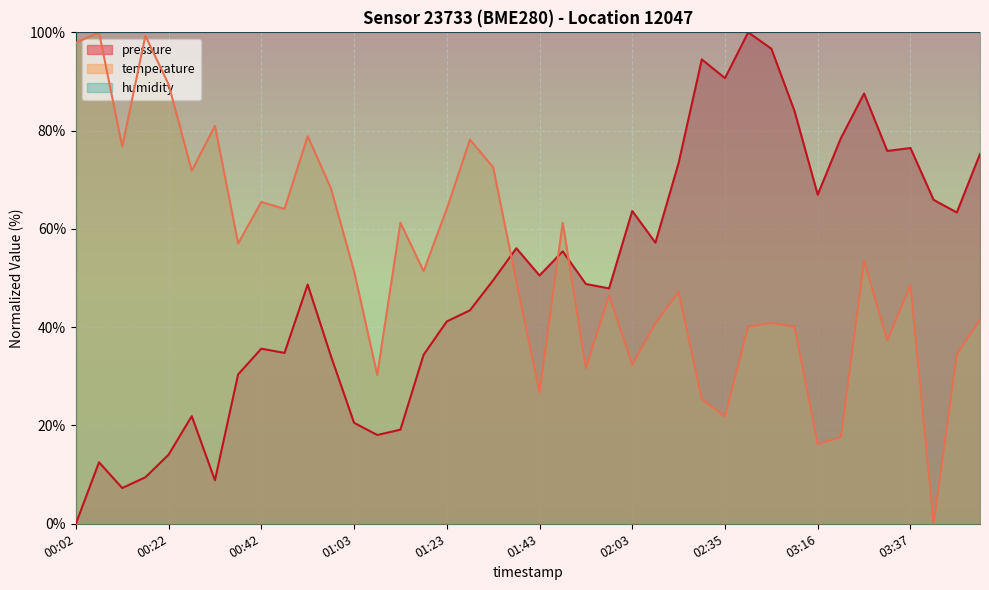

Where do pressure and temperature first cross each other?

01:33 and 01:38